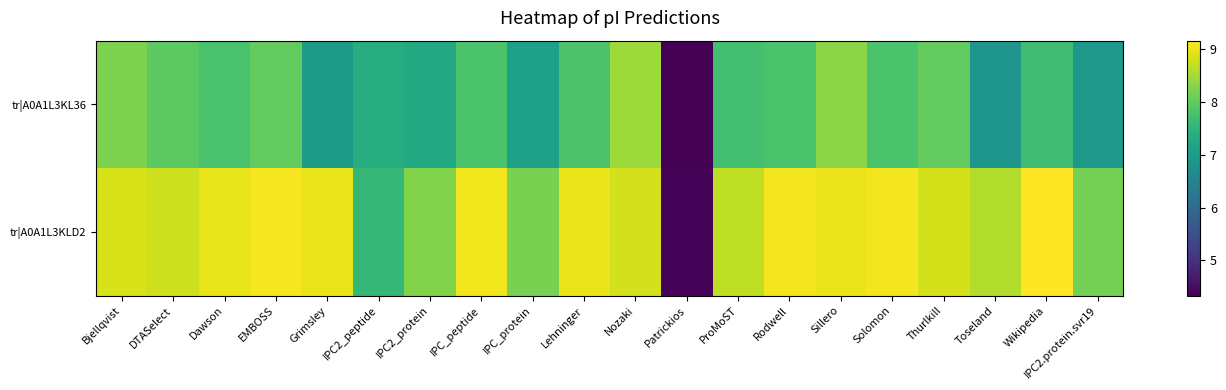

At Wikipedia, list the series in order from smallest to largest.

tr|A0A1L3KL36, tr|A0A1L3KLD2